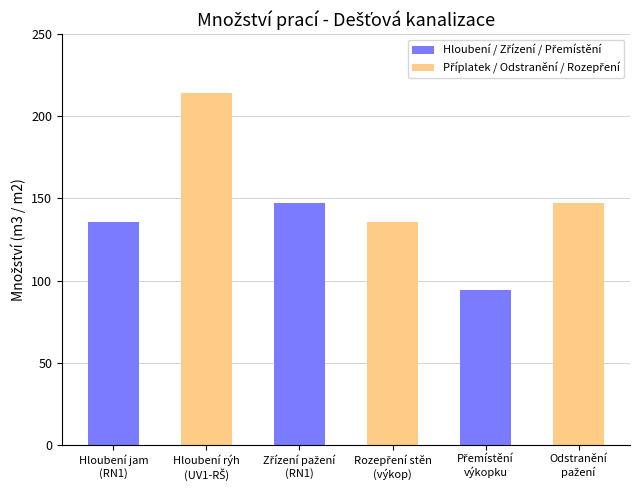

What is the smallest value displayed?

94.5